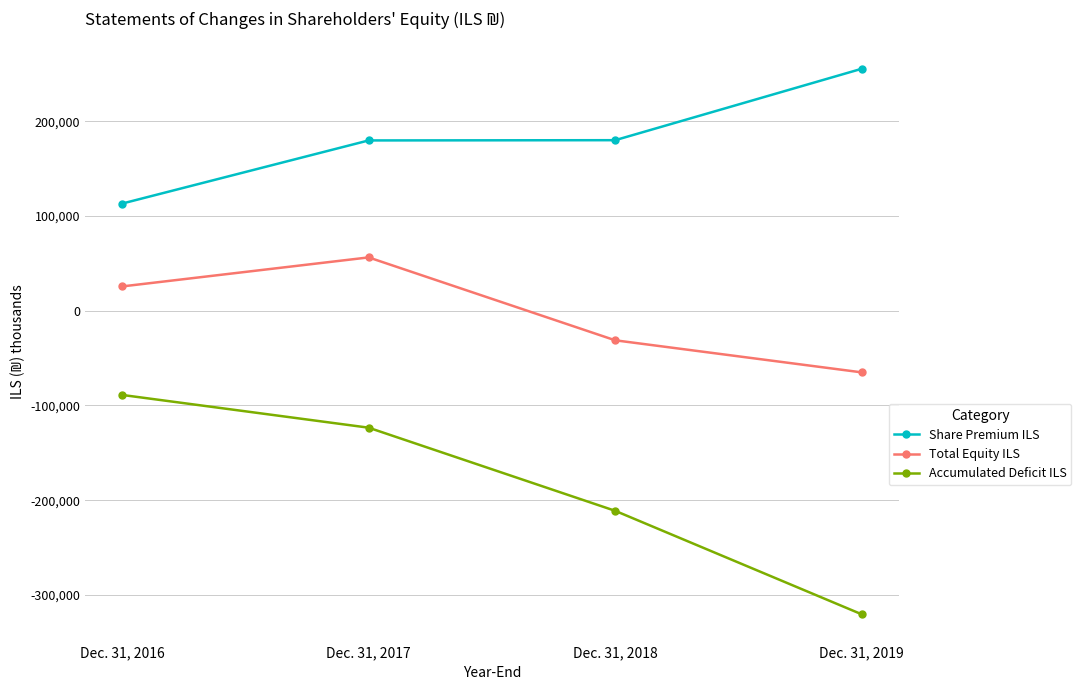

Where is Accumulated Deficit ILS nearest to the value -204602?

Dec. 31, 2018